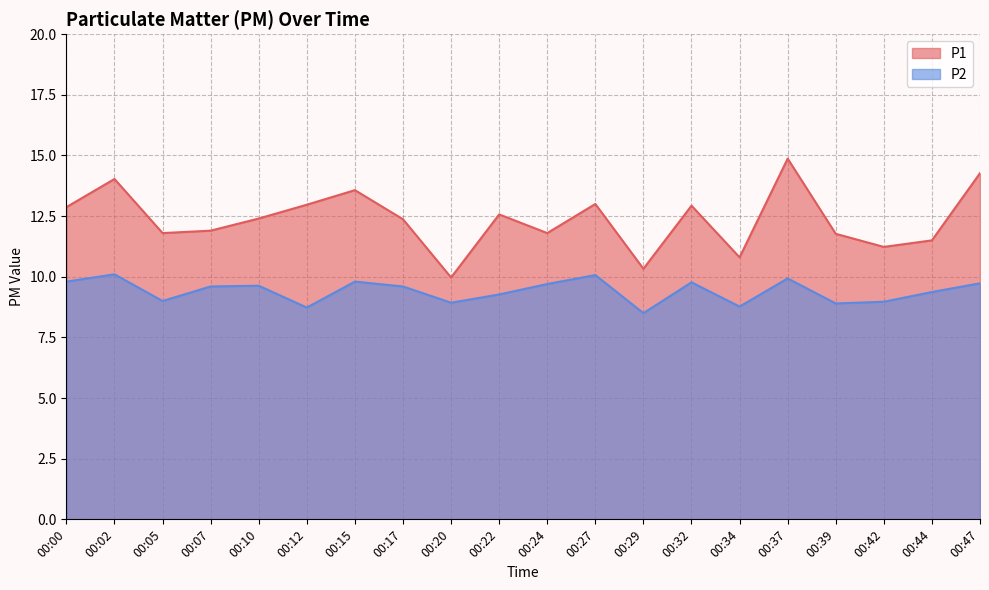

At which category does P1 reach its first local peak?

00:02